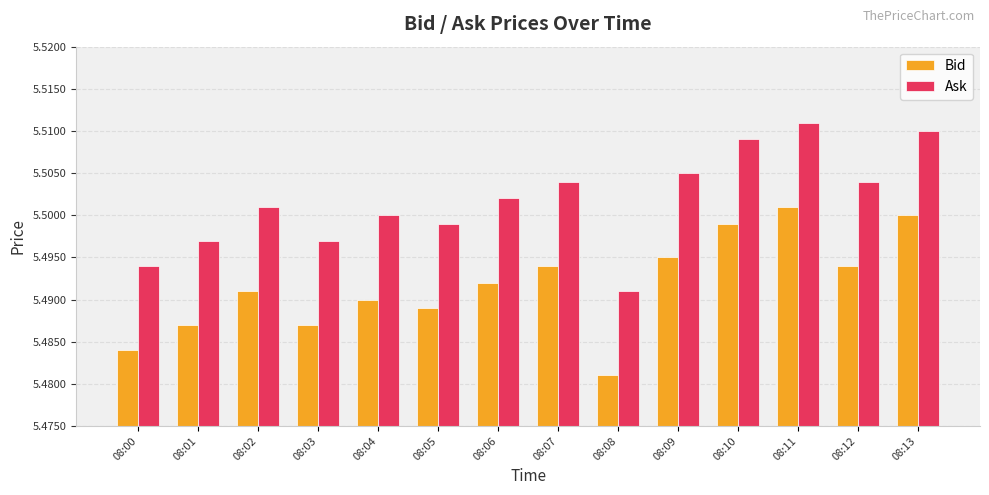

Is it true that Ask equals 3.1 at 08:04?

False